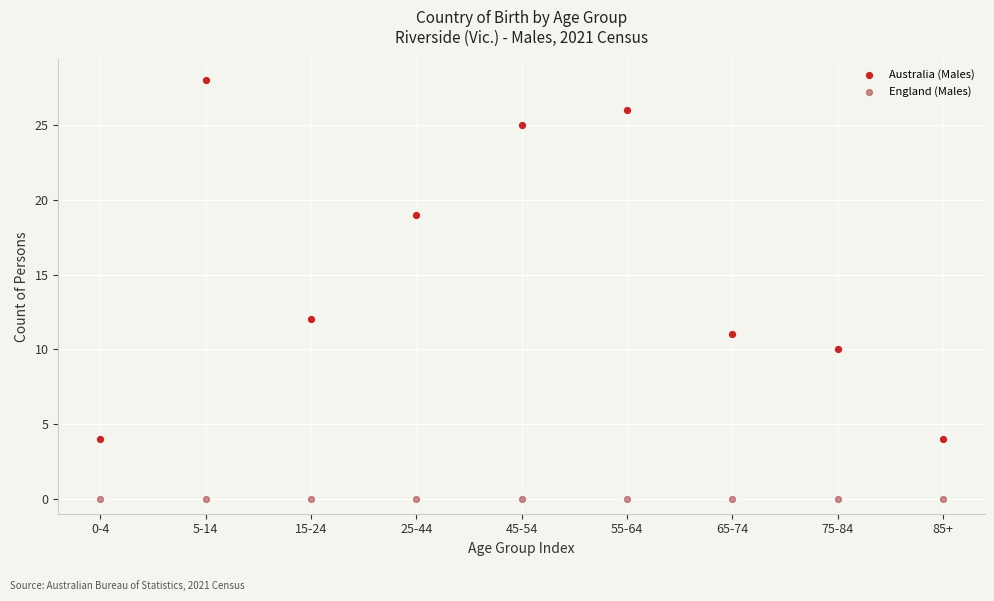

Which series reaches the minimum Y coordinate?

England (Males)